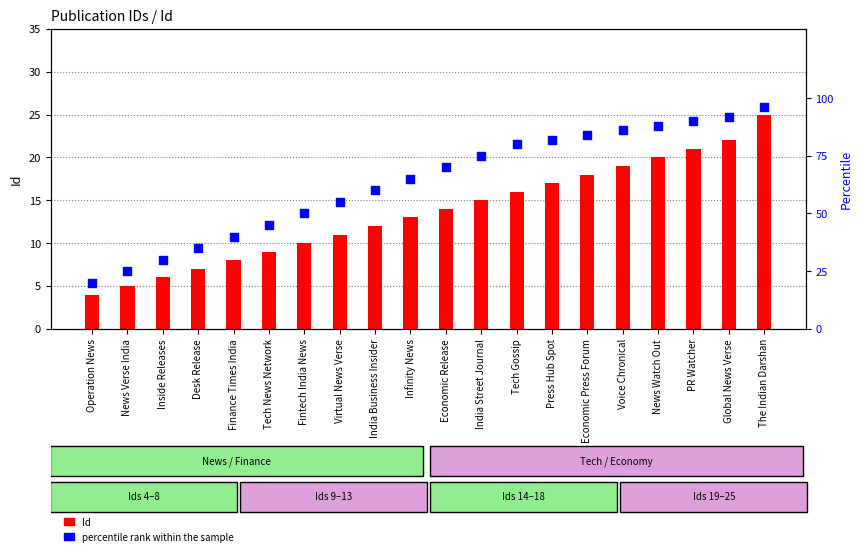

Which series reaches the maximum Y coordinate?

percentile rank within the sample